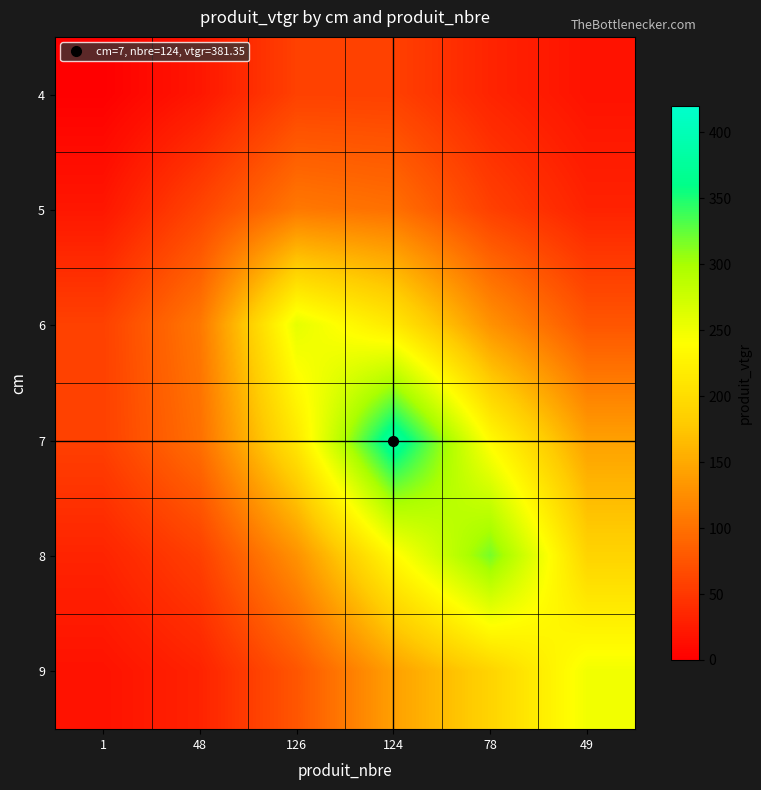

Reading left to right, transcribe all the data shown in this chart.

4: 1=0.8	48=20.6	126=58.0	124=57.5	78=32.2	49=16.9
5: 1=20.6	48=60.8	126=106.6	124=99.3	78=57.0	49=31.2
6: 1=58.0	48=106.6	126=257.4	124=214.1	78=129.2	49=76.2
7: 1=57.5	48=99.3	126=214.1	124=381.4	78=234.3	49=141.5
8: 1=32.2	48=57.0	126=129.2	124=234.3	78=317.8	49=189.8
9: 1=16.9	48=31.2	126=76.2	124=141.5	78=189.8	49=248.6